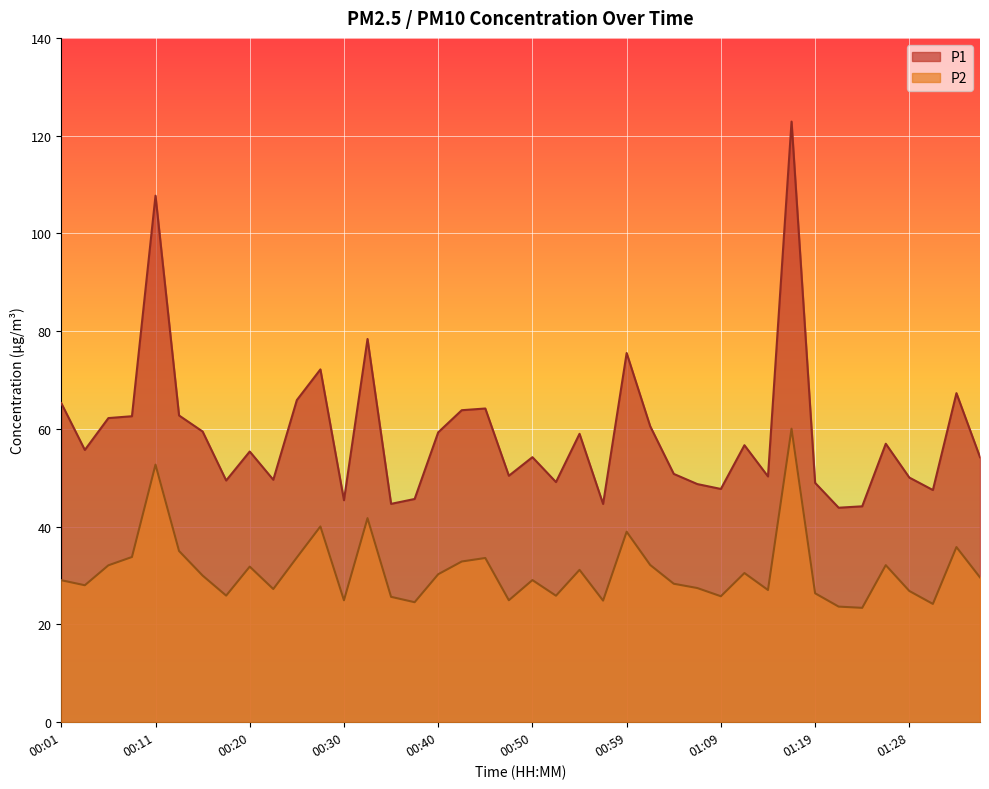

What is the difference between the P1 values at 01:07 and 00:08?

13.9